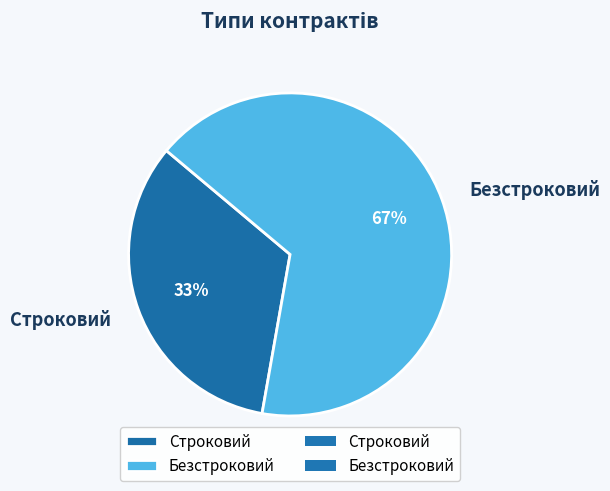

Approximately how many times larger is the value at Безстроковий compared to Строковий?

2.0